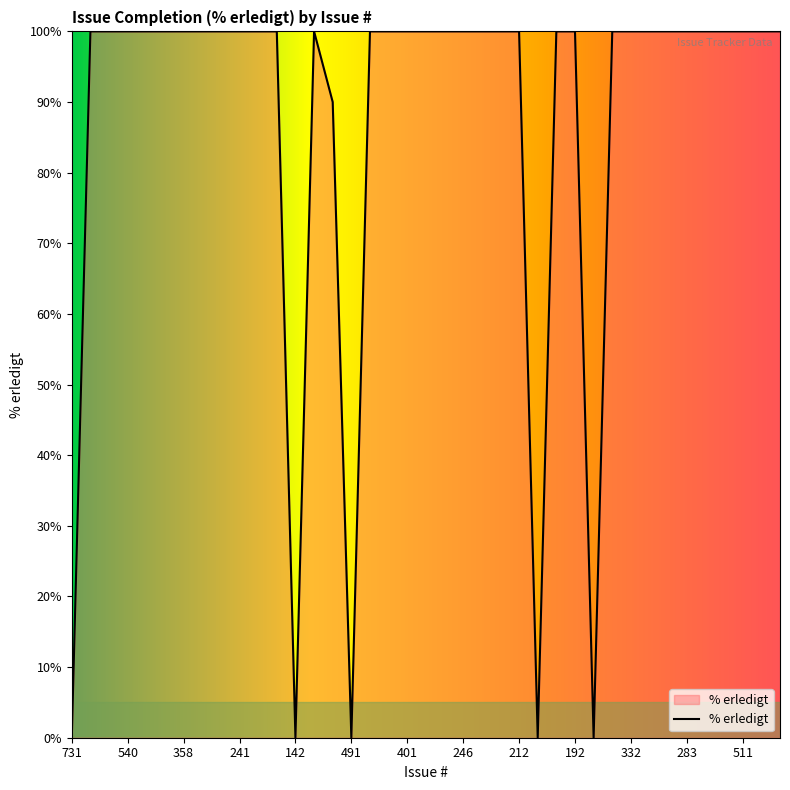

How many interior local valleys (lower than both neighbors) does the data have?

4